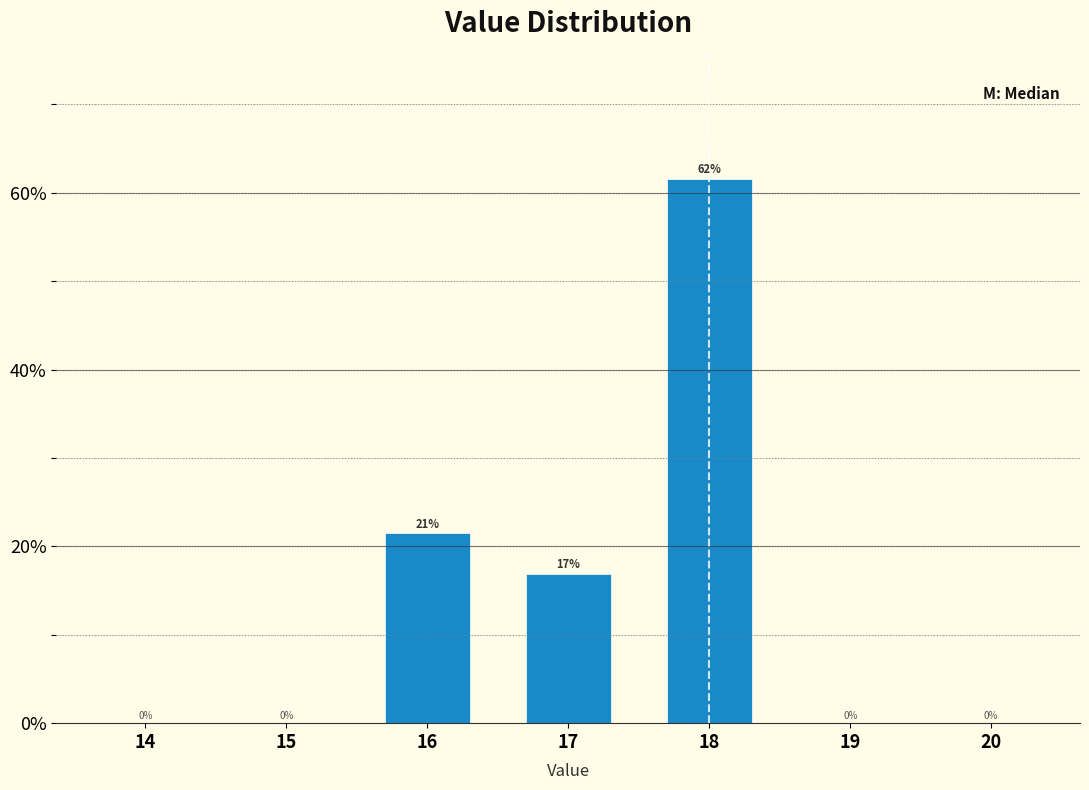

Which has a higher value, 17 or 15?

17